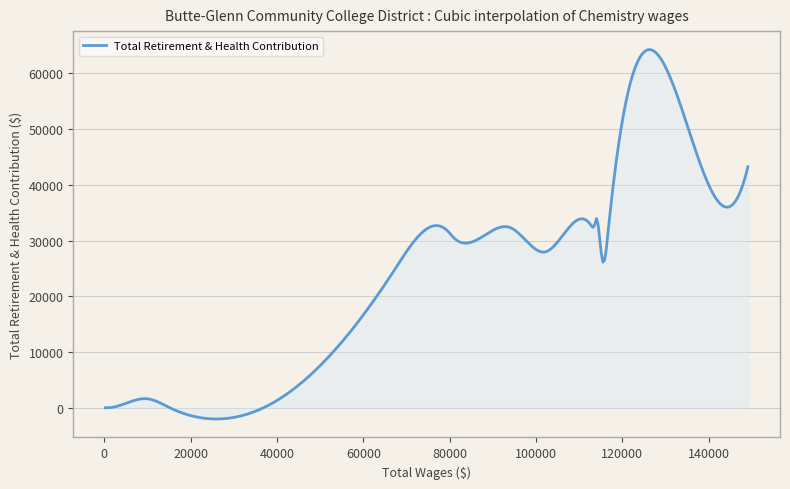

Count the number of data series in this chart.

1